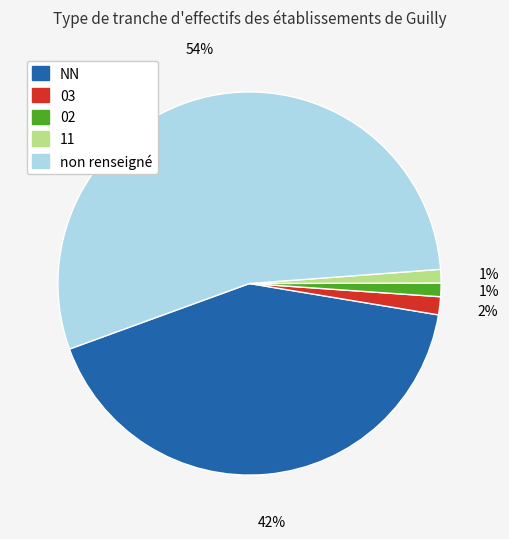

To the nearest percent, what is the combined percentage of non renseigné and 03?

56%